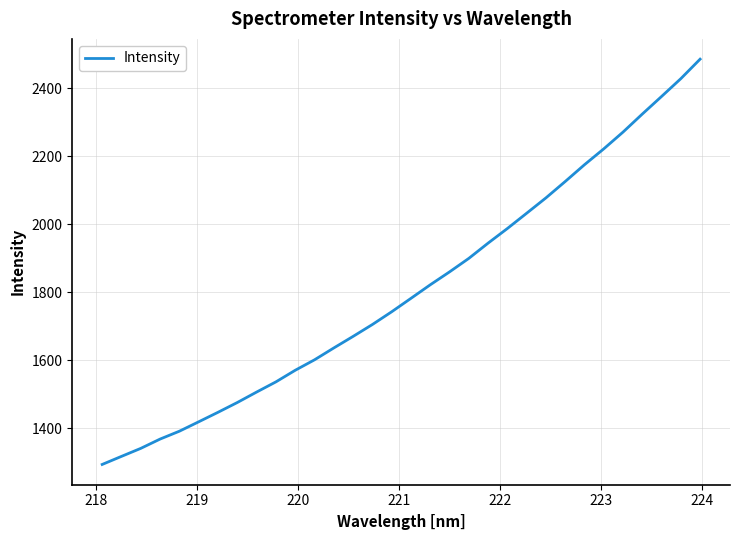

What is the smallest value displayed?

1293.6